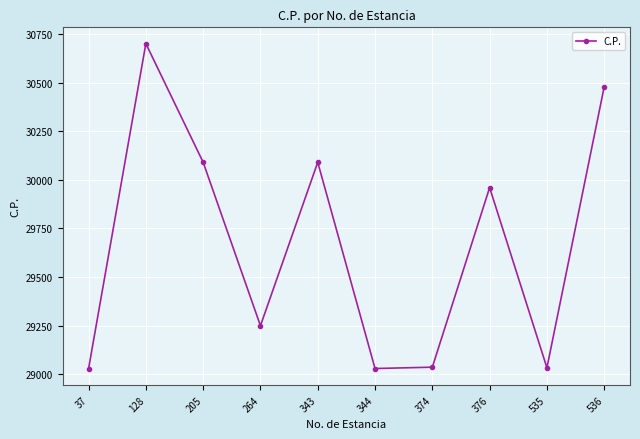

What is the change in value from 205 to 535?

-1056